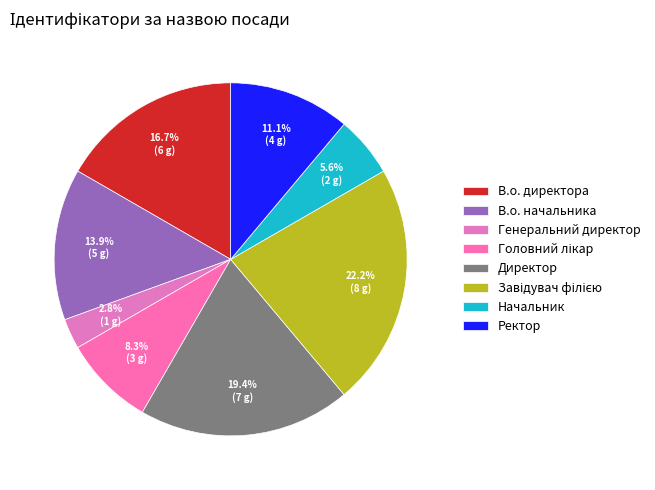

To the nearest percent, what is the combined percentage of Генеральний директор and Директор?

22%